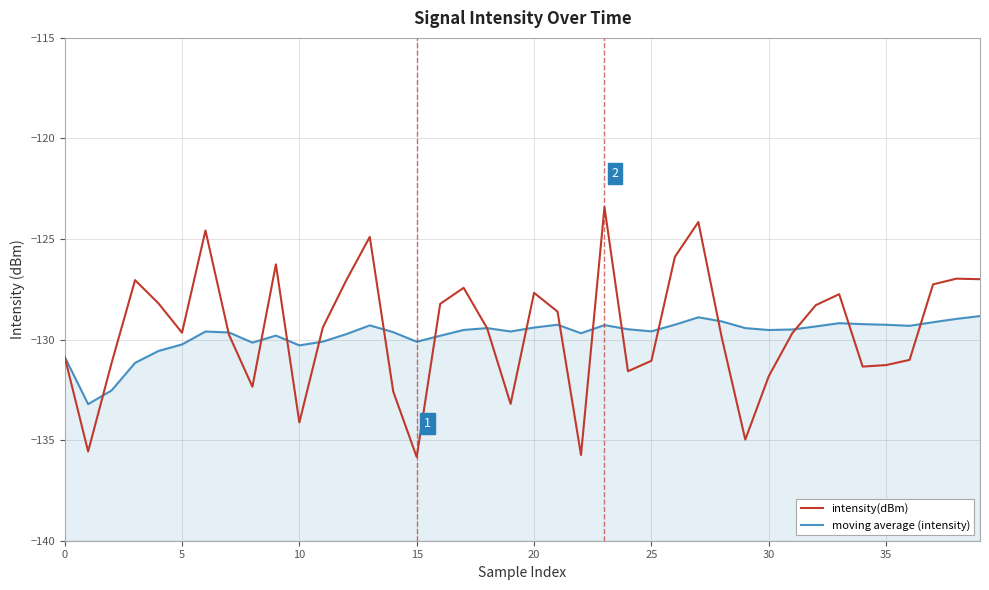

The value of moving average (intensity) at 20 is -179.6. True or false?

False